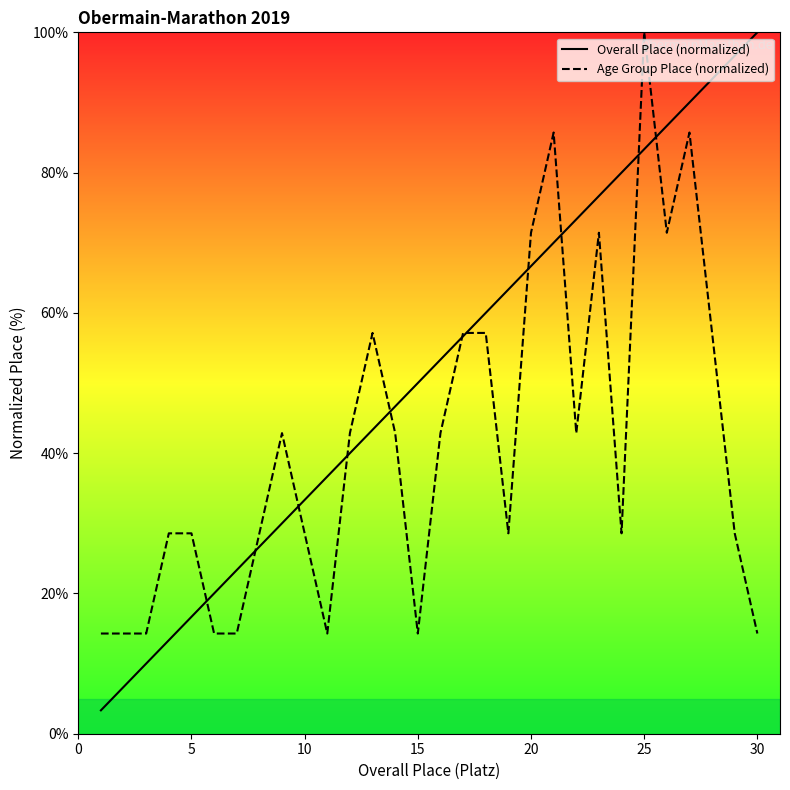

What is the spread (max minus min) of values at 15?

35.7